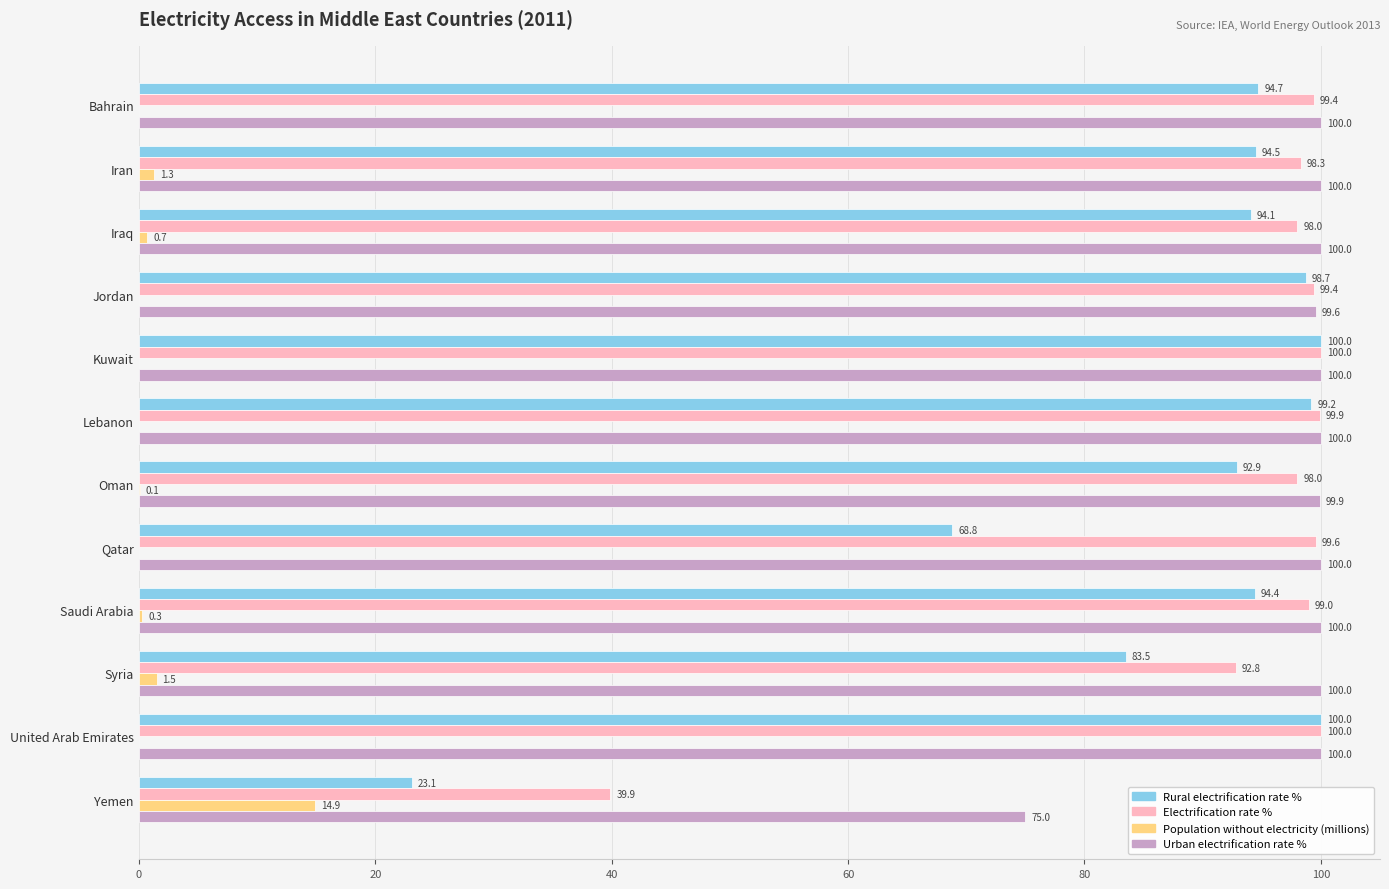

How many data points in Rural electrification rate % are above 94?

8